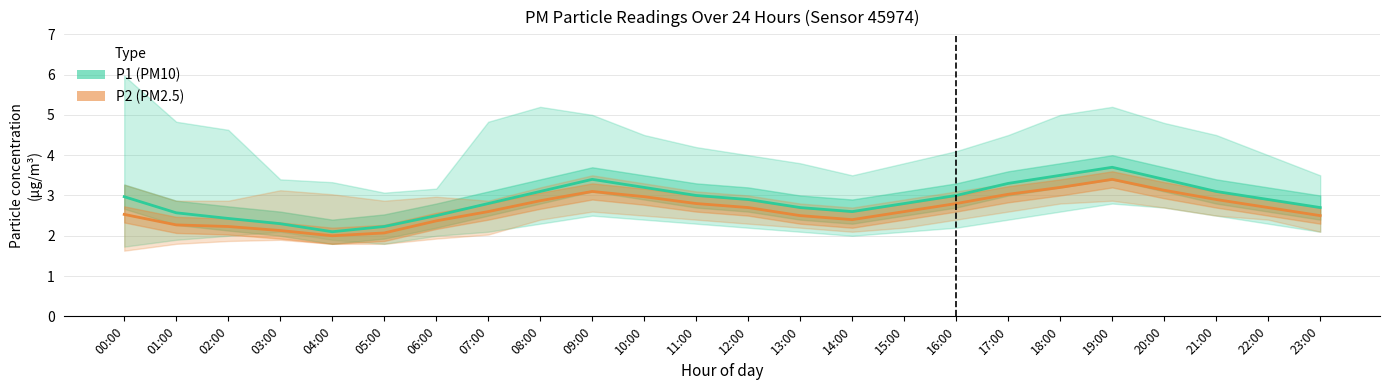

Reading left to right, what are all the values shown in this chart?

P1 (PM10): 3.0	2.6	2.4	2.3	2.1	2.2	2.5	2.8	3.1	3.4	3.2	3.0	2.9	2.7	2.6	2.8	3.0	3.3	3.5	3.7	3.4	3.1	2.9	2.7
P2 (PM2.5): 2.5	2.3	2.2	2.1	2.0	2.1	2.4	2.6	2.9	3.1	3.0	2.8	2.7	2.5	2.4	2.6	2.8	3.0	3.2	3.4	3.1	2.9	2.7	2.5